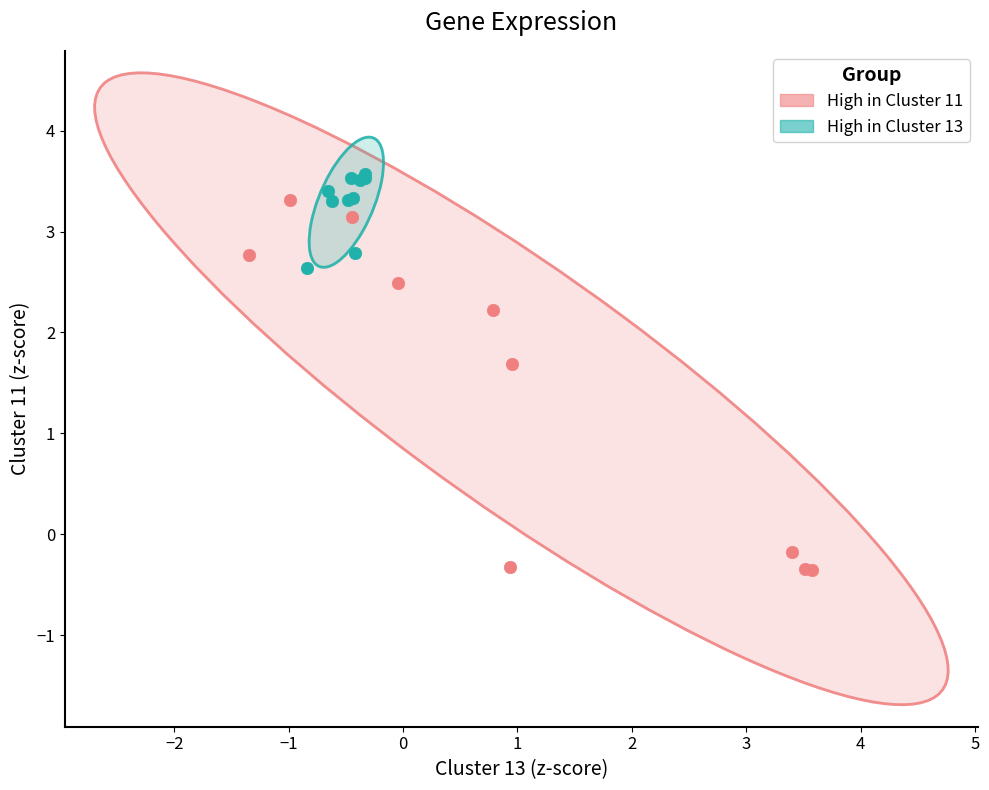

Which series has the widest spread of Y values?

High in Cluster 11